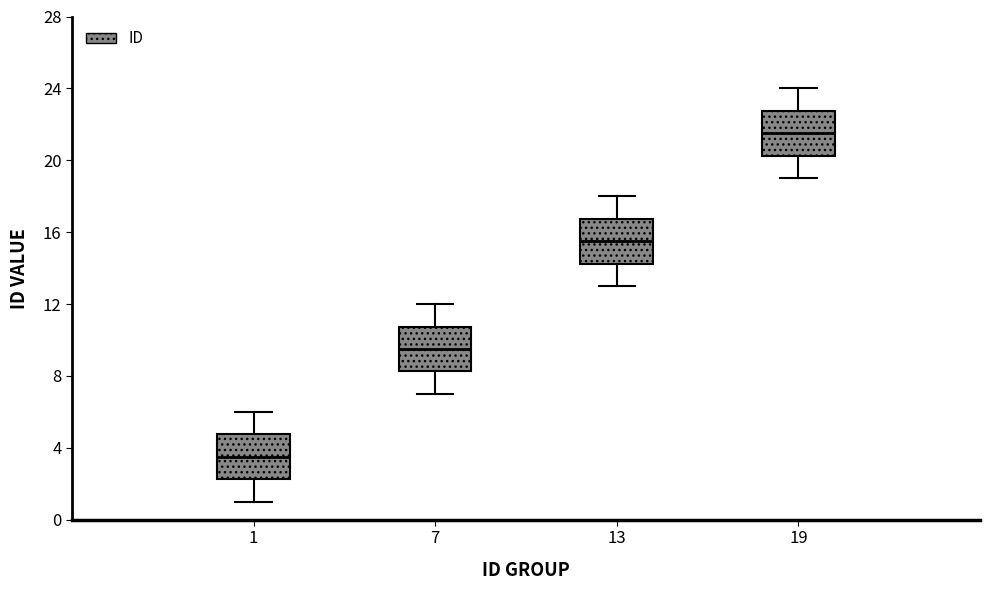

Reading left to right, transcribe this box plot: for each box, give where its median line is, the range the box spans, and where its two whiskers end, as read against the y-axis. The values are not printed on the chart, so give them approximately, as read against the axis.

1: median 3.5, box 2.5 to 5.0, whiskers 1.0 to 6.0
7: median 9.5, box 8.5 to 11.0, whiskers 7.0 to 12.0
13: median 15.5, box 14.5 to 17.0, whiskers 13.0 to 18.0
19: median 21.5, box 20.5 to 23.0, whiskers 19.0 to 24.0